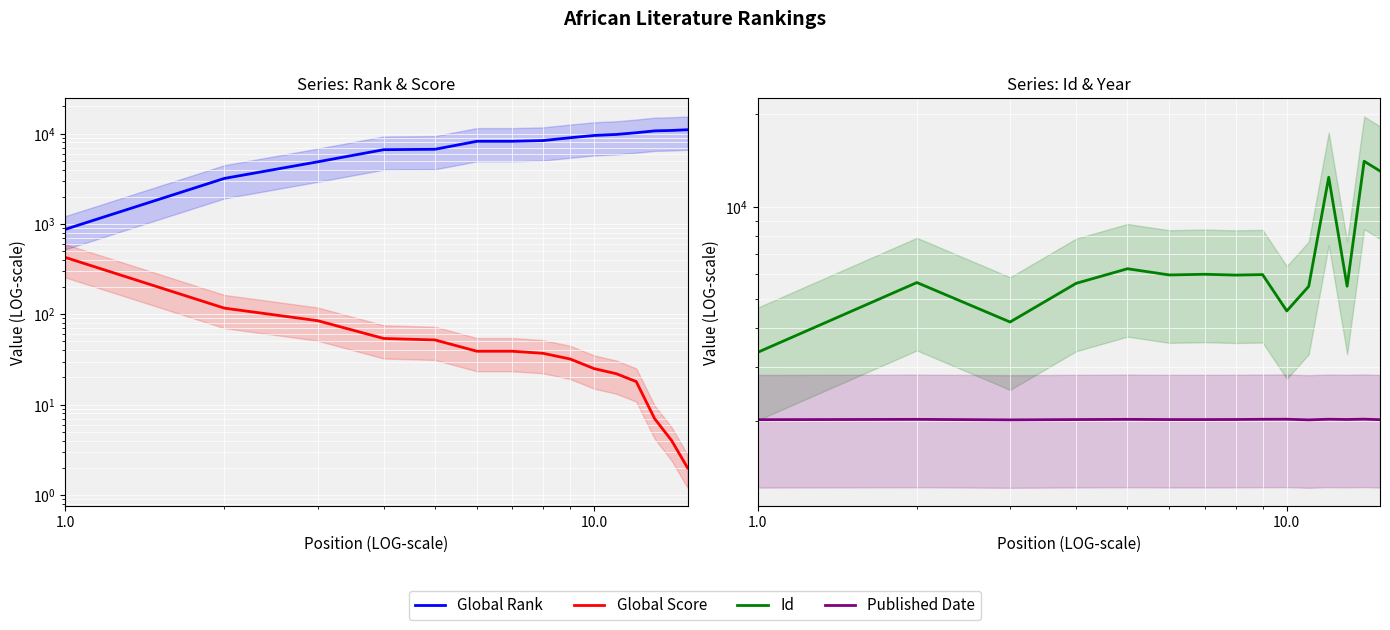

How many interior local valleys does the Id series have?

5